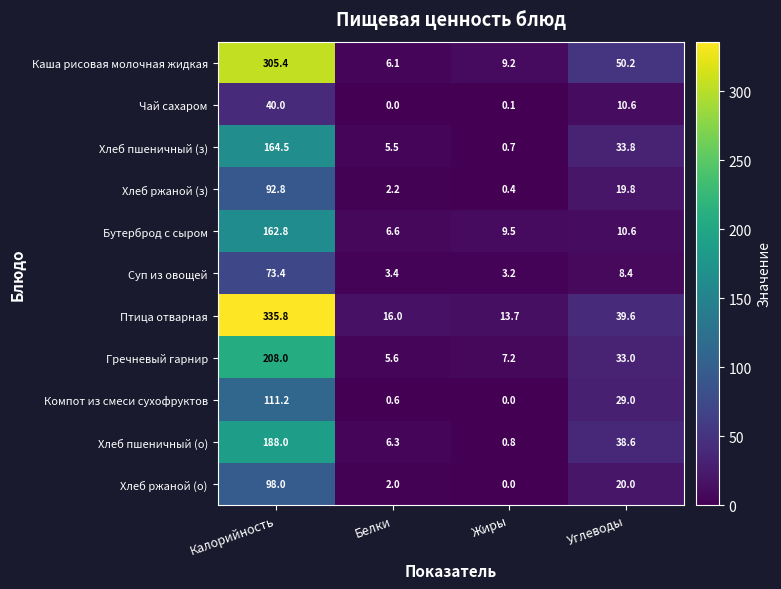

Which series has the largest total across all categories?

Птица отварная